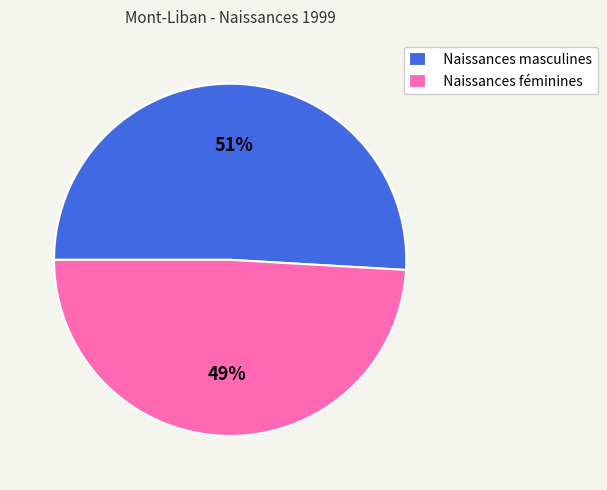

Combined, do Naissances masculines and Naissances féminines account for over 50%?

Yes